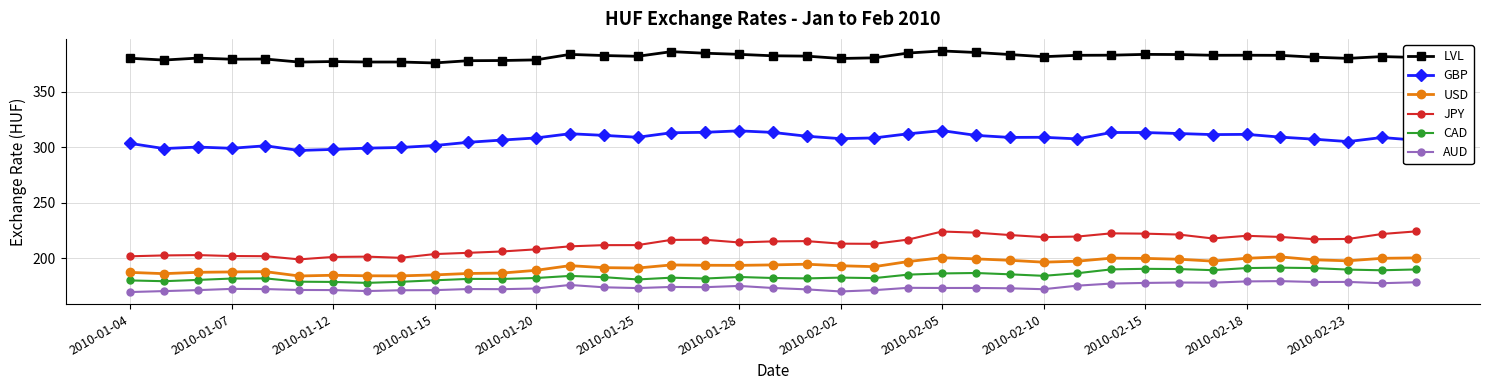

True or false: USD and LVL intersect in this chart.

False